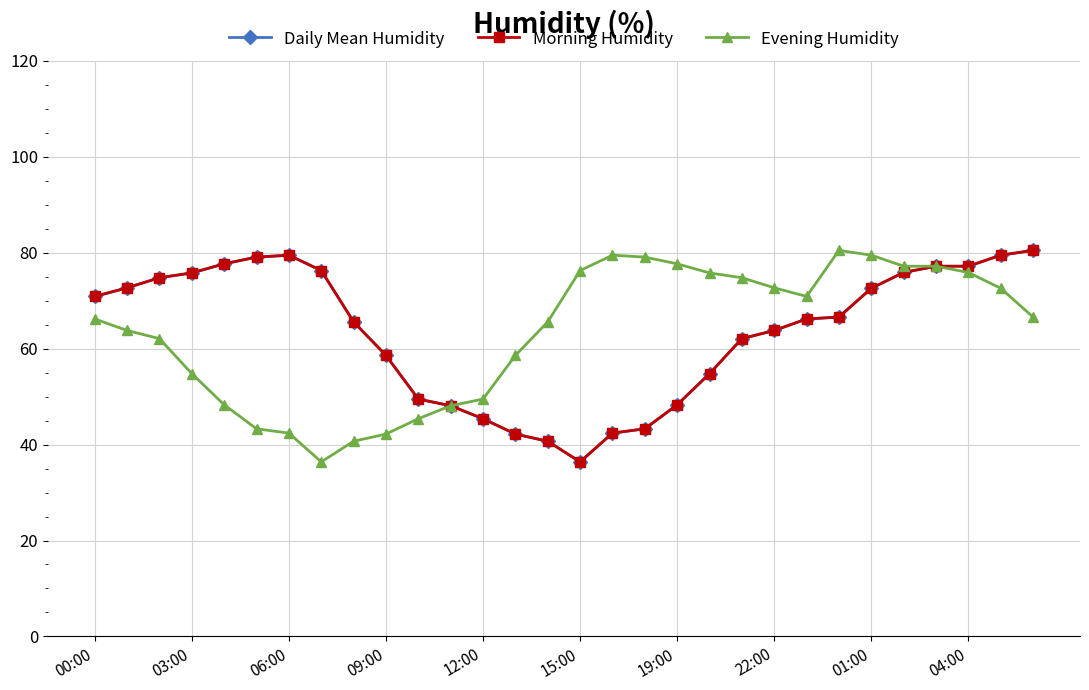

In Daily Mean Humidity, how many points are higher than both neighbors (excluding endpoints)?

1